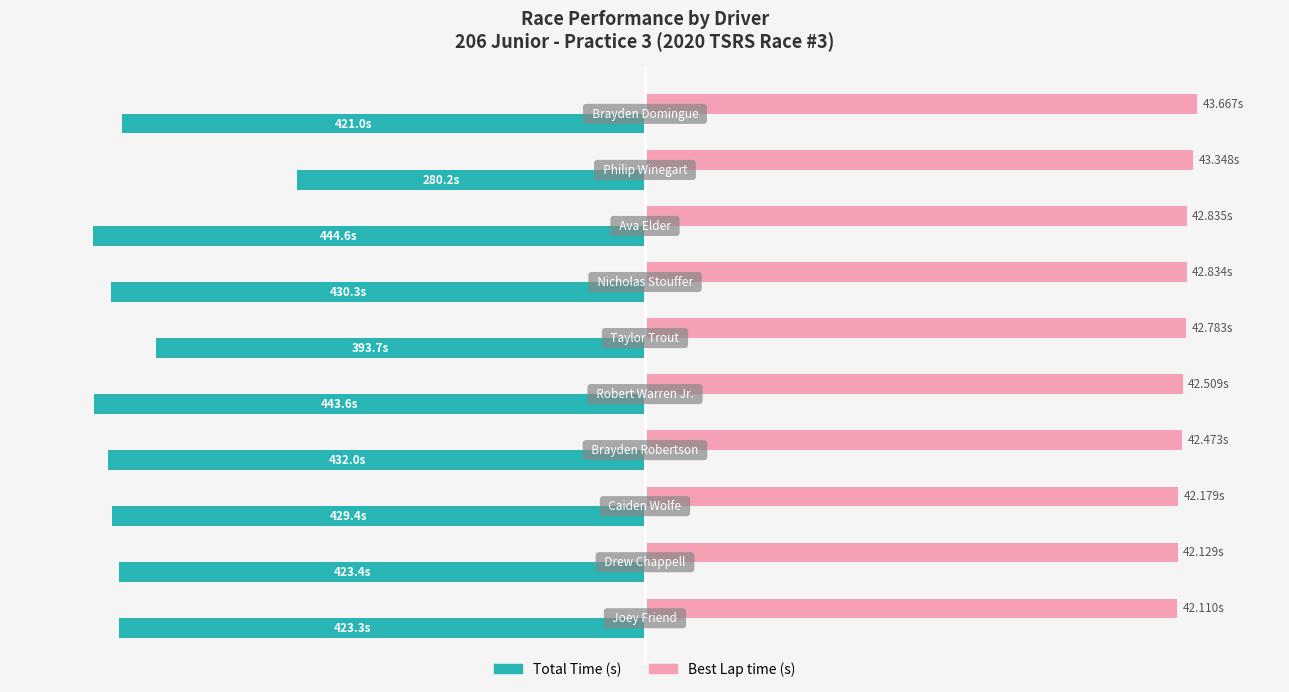

How many bars are there in each group?

2